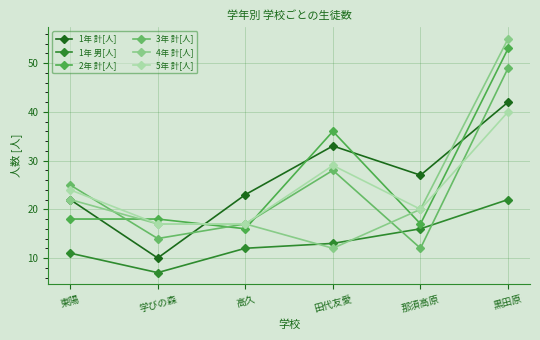

In 2年 計[人], how many points are lower than both neighbors (excluding endpoints)?

2